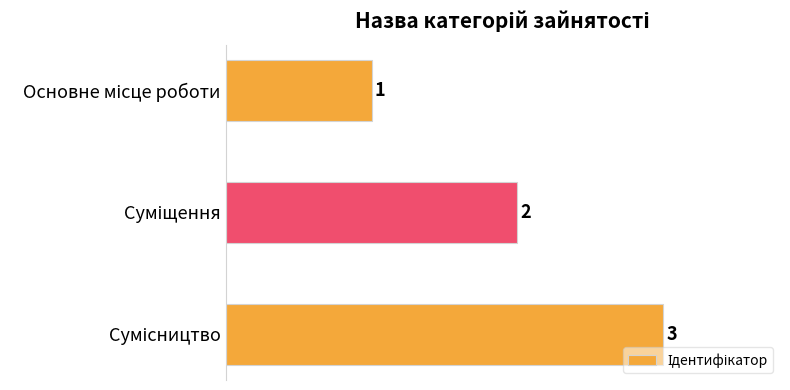

What is the sum of all values?

6